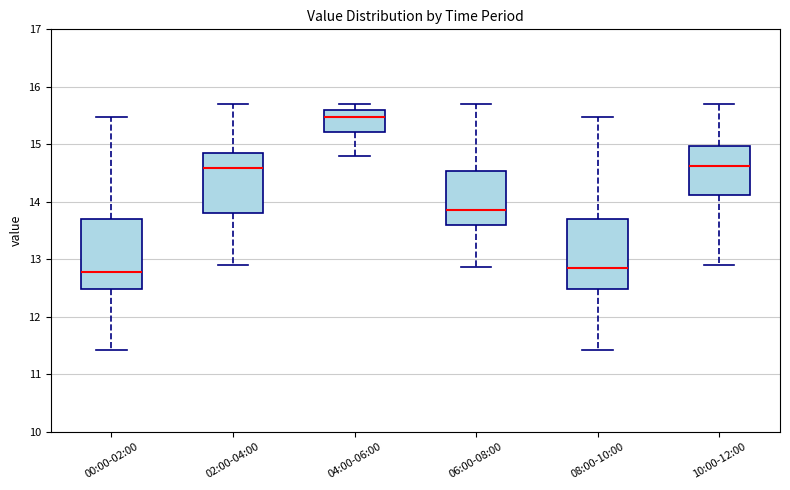

Where does the lower whisker of the box for 08:00-10:00 end on the y-axis? The values are not printed on the chart, so give them approximately, as read against the axis.

11.4